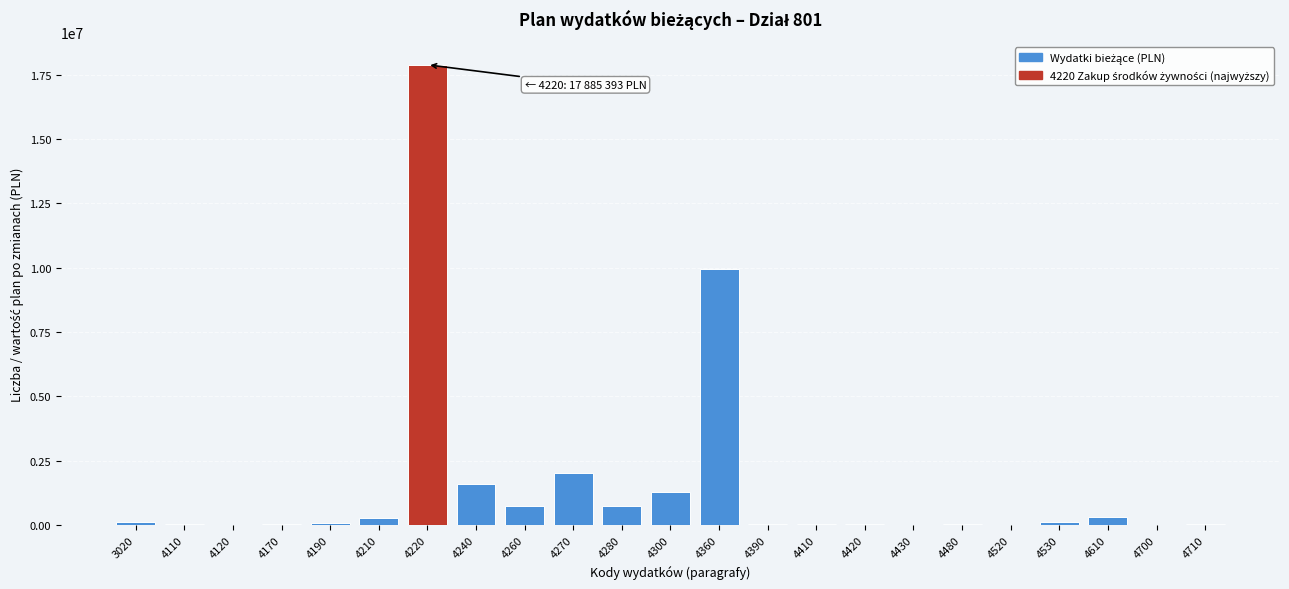

Is it true that the value at 4240 is 1590806?

True